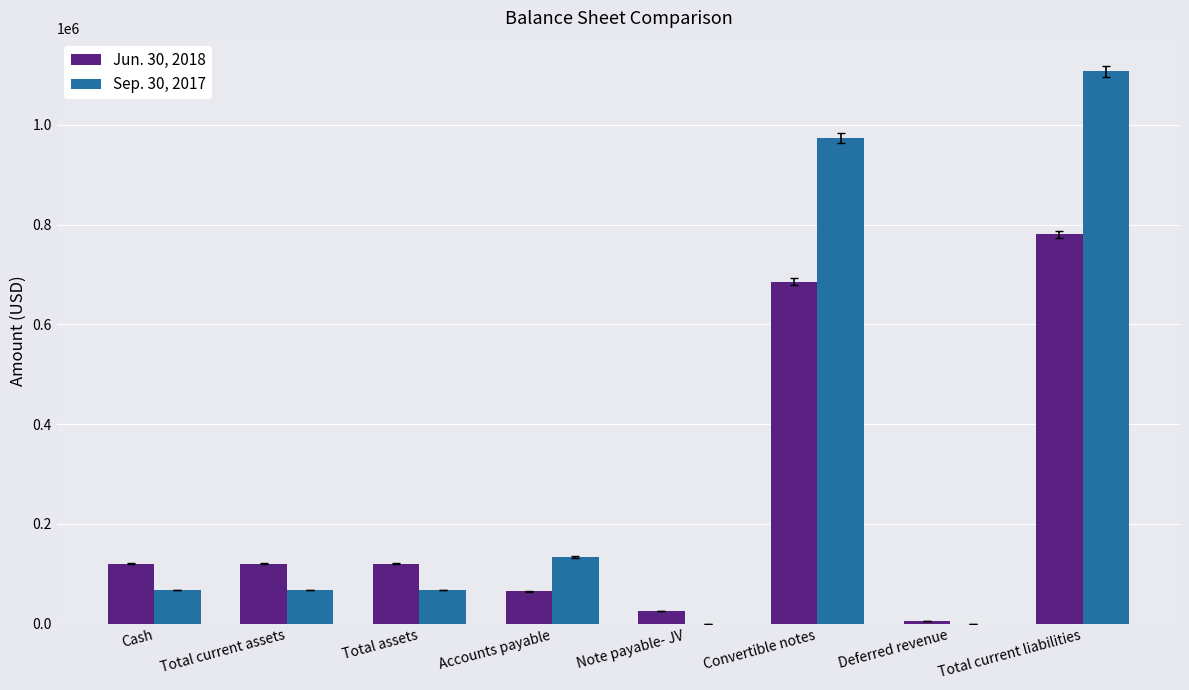

How many groups of bars are there?

8